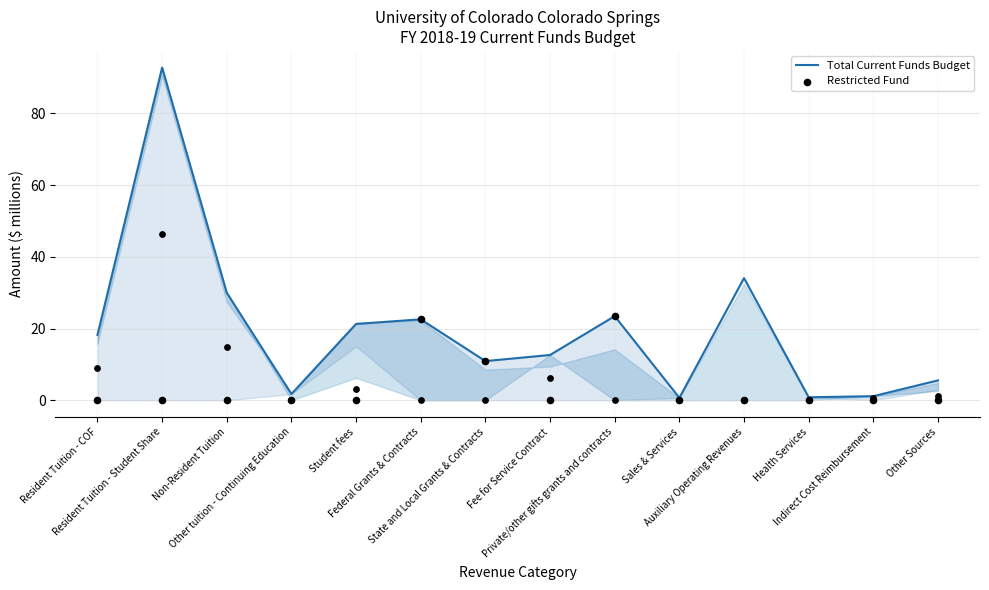

At how many categories does at least one series exceed 41?

1